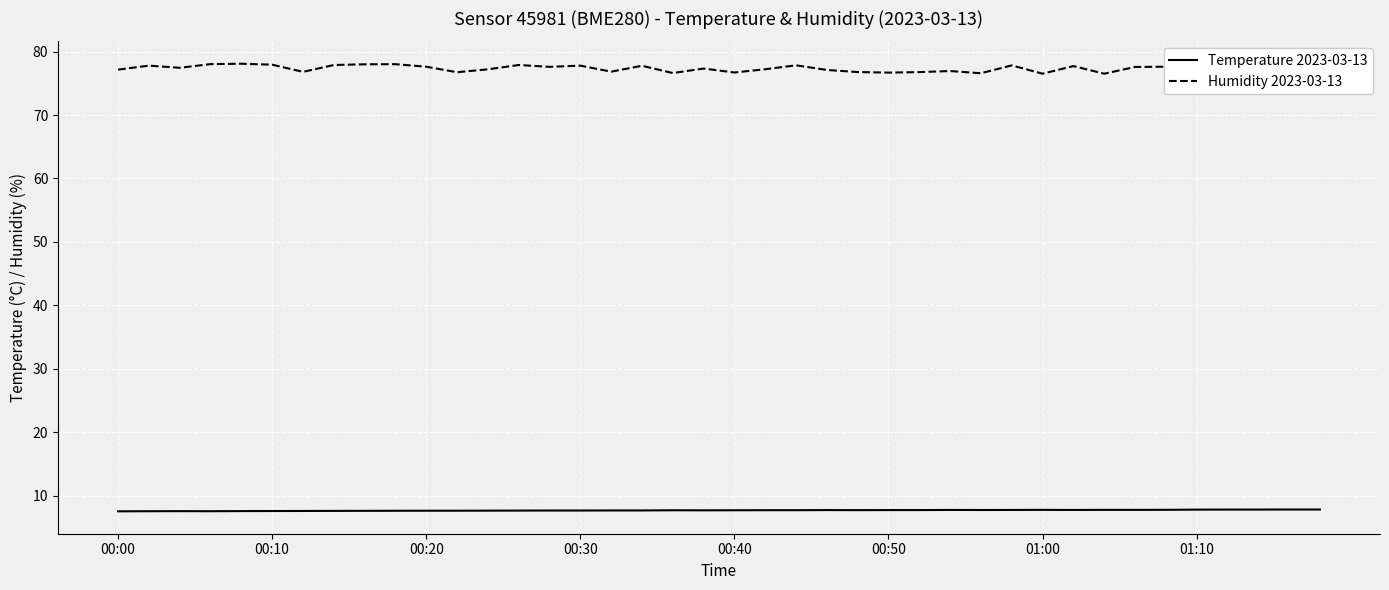

Rank the series by their average value, from lowest to highest.

Temperature 2023-03-13, Humidity 2023-03-13